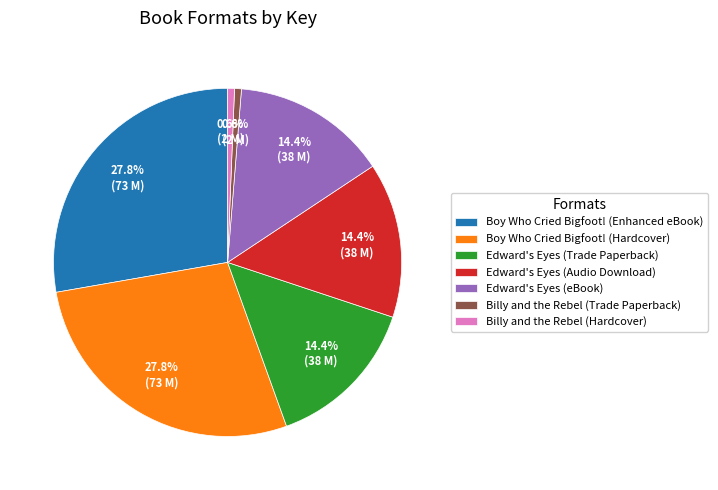

Which has a higher value, Billy and the Rebel (Hardcover) or Boy Who Cried Bigfoot! (Hardcover)?

Boy Who Cried Bigfoot! (Hardcover)